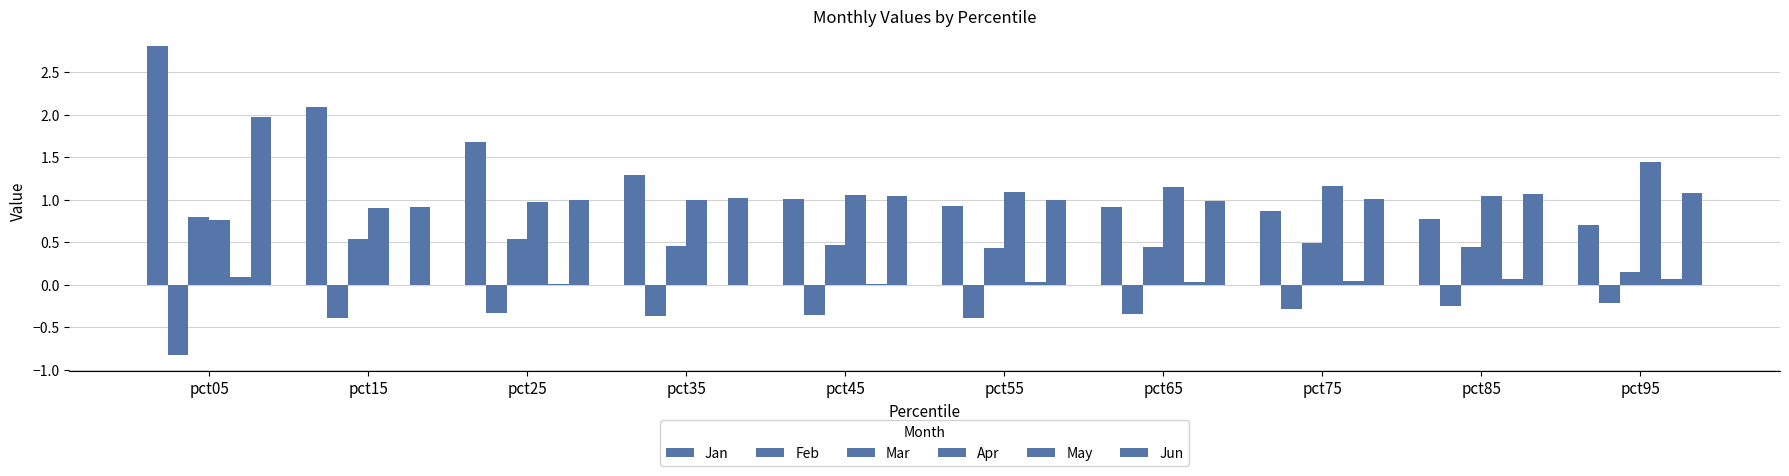

Reading right to left, transcribe all the data shown in this chart.

Jan: 0.7	0.8	0.9	0.9	0.9	1.0	1.3	1.7	2.1	2.8
Feb: -0.2	-0.3	-0.3	-0.3	-0.4	-0.4	-0.4	-0.3	-0.4	-0.8
Mar: 0.2	0.4	0.5	0.5	0.4	0.5	0.5	0.5	0.5	0.8
Apr: 1.4	1.0	1.2	1.2	1.1	1.1	1.0	1.0	0.9	0.8
May: 0.1	0.1	0.0	0.0	0.0	0.0	0.0	0.0	-0.0	0.1
Jun: 1.1	1.1	1.0	1.0	1.0	1.0	1.0	1.0	0.9	2.0